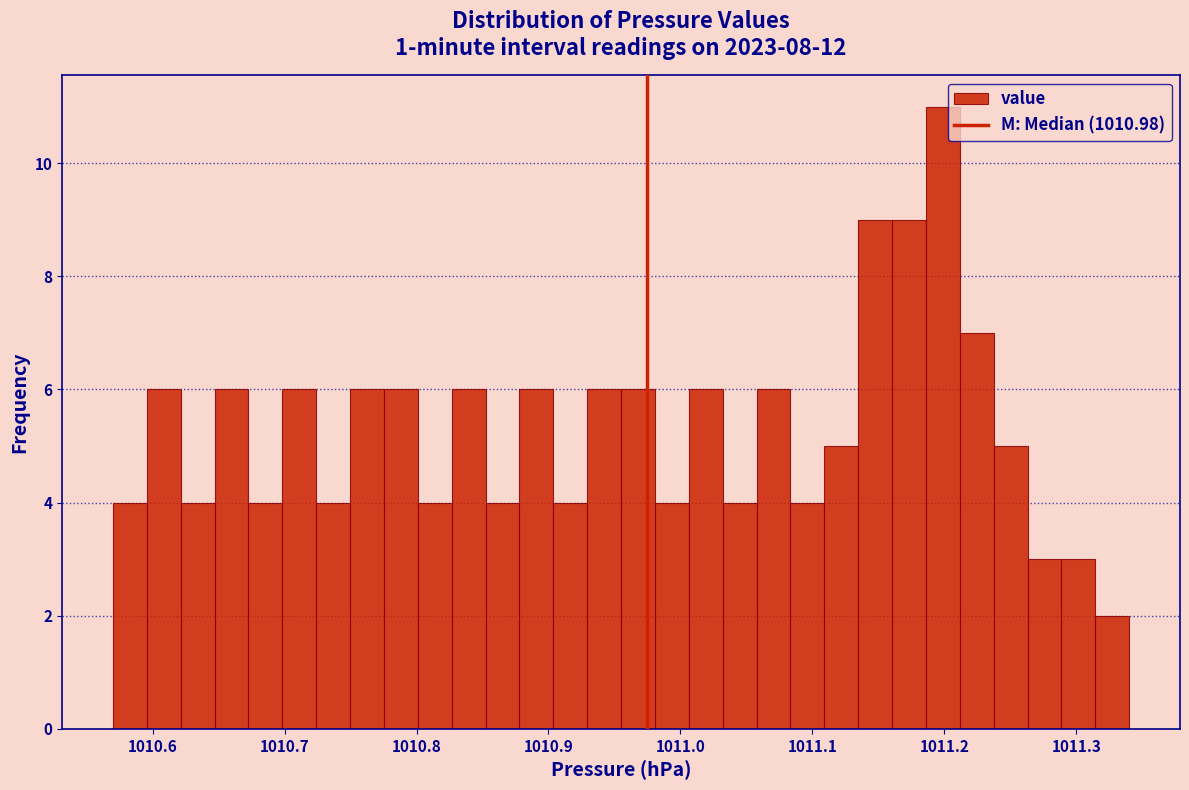

Around what value on the x-axis is the tallest bar? Give the approximate position of its centre, as read against the axis.

1011.20